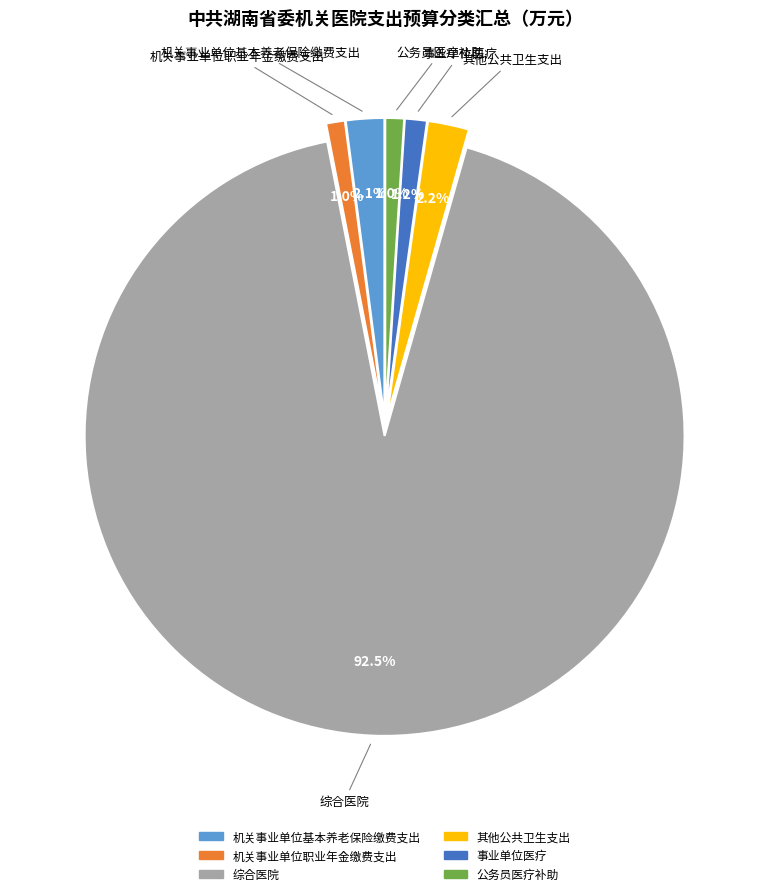

Which category has the biggest portion of the pie?

综合医院